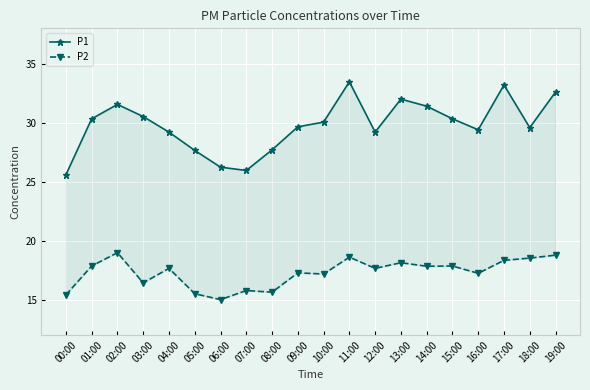

Is it true that P1 equals 52.0 at 03:00?

False